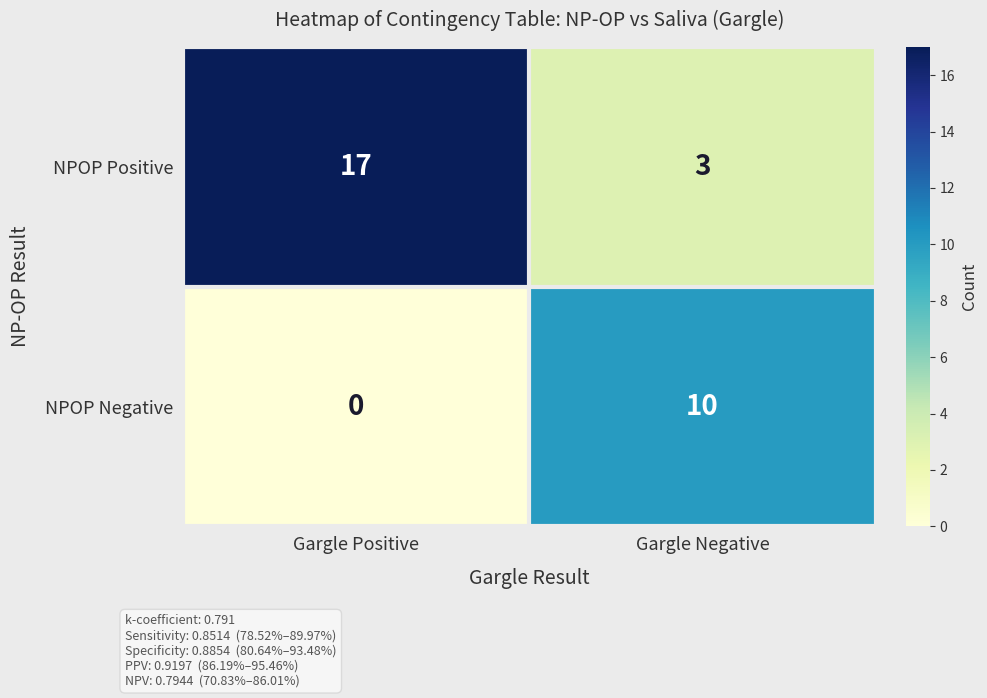

Rank the categories by NPOP Negative value from highest to lowest.

Gargle Negative, Gargle Positive